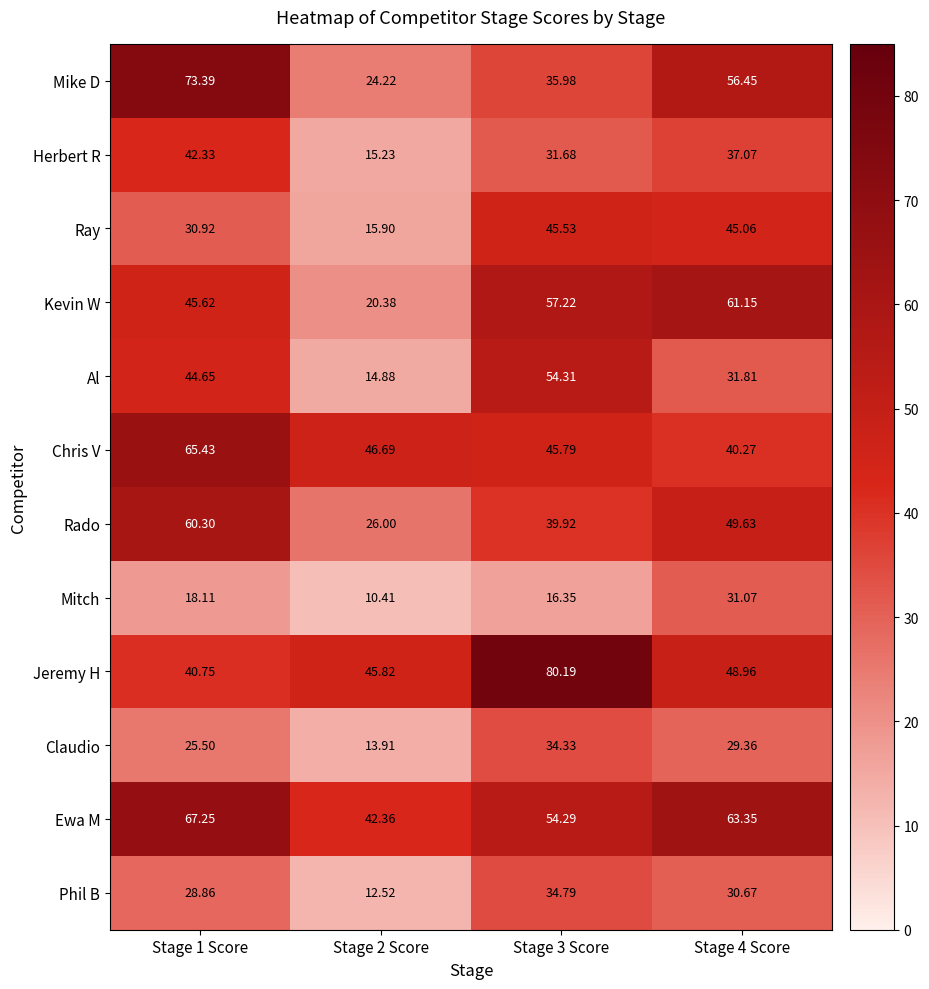

Is the value of Rado at Stage 2 Score greater than the value of Kevin W at Stage 3 Score?

No